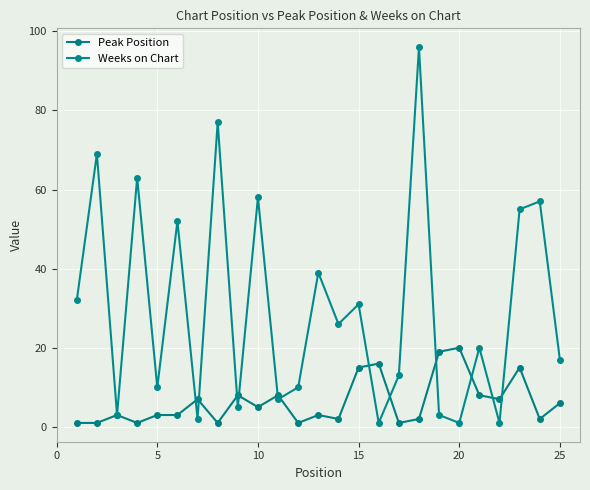

In Peak Position, how many points are lower than both neighbors (excluding endpoints)?

8